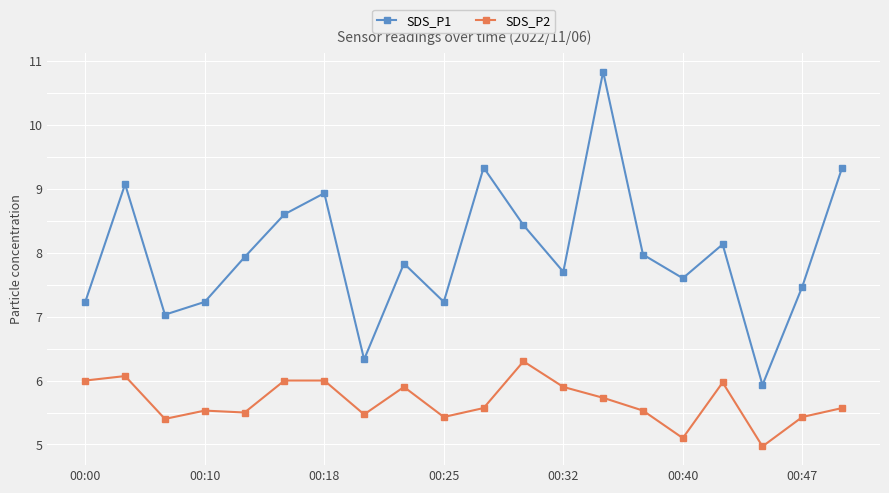

Which series has the largest total across all categories?

SDS_P1